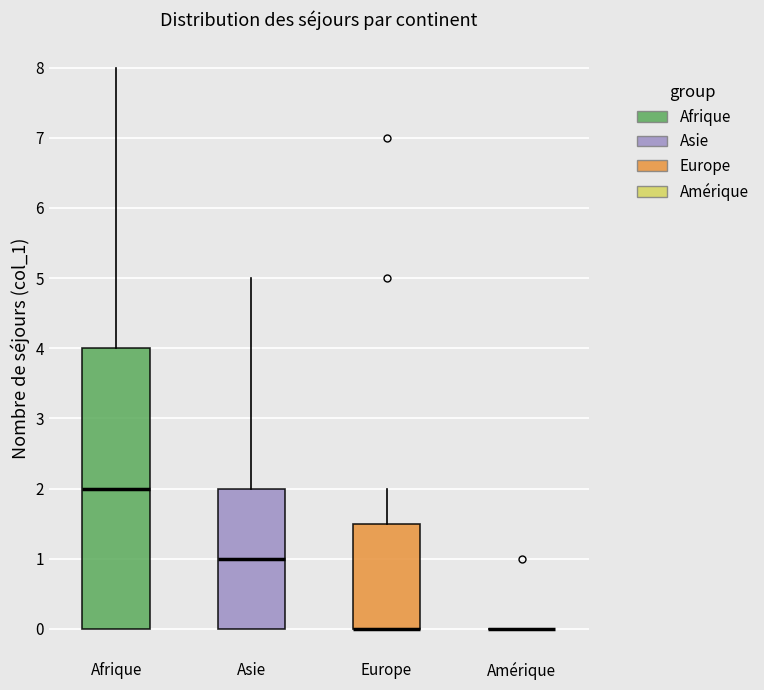

Reading left to right, read every box against the y-axis: the position of its median line, the range the box covers, and the ends of its whiskers. The values are not printed on the chart, so give them approximately, as read against the axis.

Afrique: median 2.0, box 0.0 to 4.0, whiskers 0.0 to 8.0
Asie: median 1.0, box 0.0 to 2.0, whiskers 0.0 to 5.0
Europe: median 0.0 (drawn on the box's lower edge), box 0.0 to 1.5, whiskers 0.0 to 2.0
Amérique: box collapsed to a line at 0.0, whiskers 0.0 to 0.0